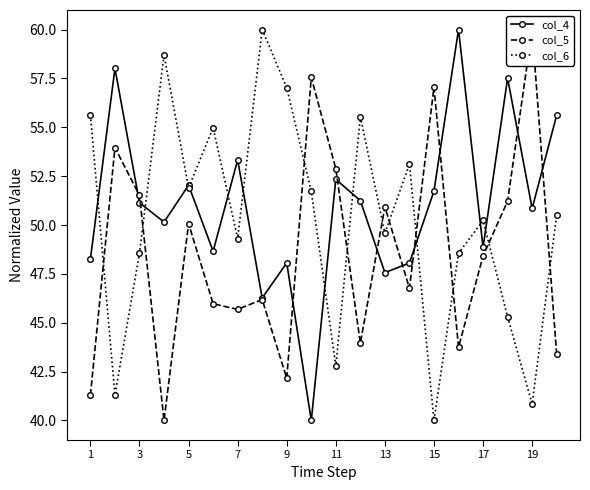

How many interior local valleys does the col_6 series have?

7